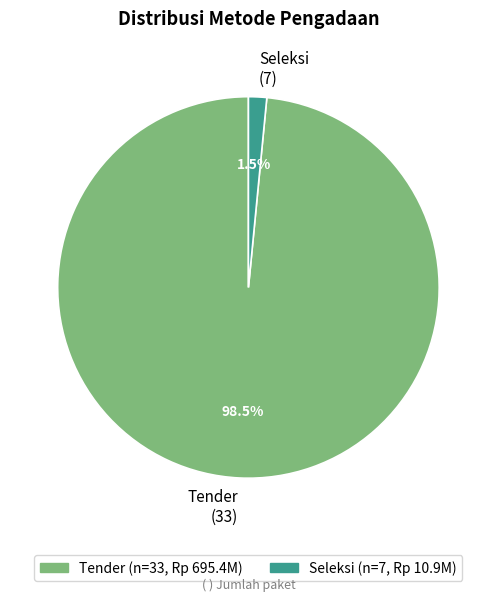

How many segments does this pie chart have?

2